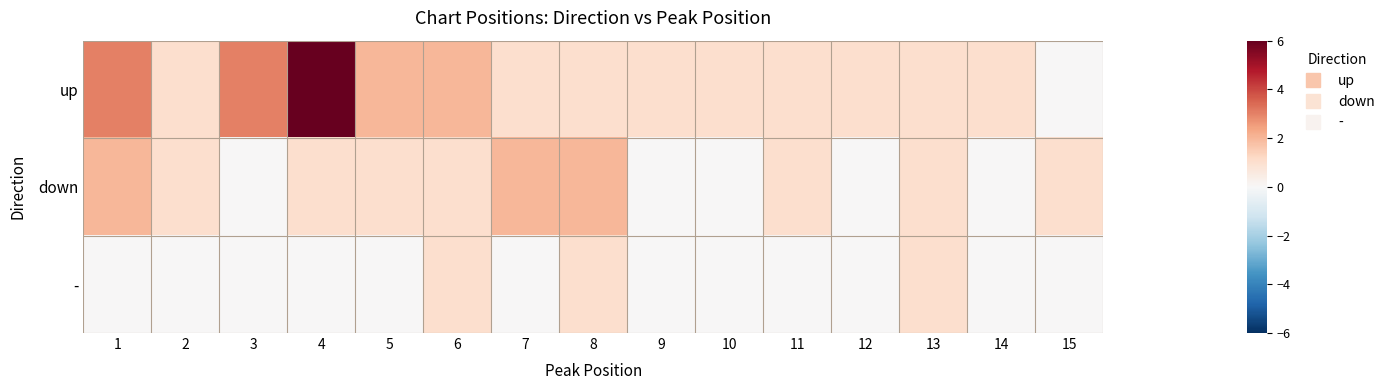

Reading right to left, list all the values displayed in this chart.

up: 15=0	14=1	13=1	12=1	11=1	10=1	9=1	8=1	7=1	6=2	5=2	4=6	3=3	2=1	1=3
down: 15=1	14=0	13=1	12=0	11=1	10=0	9=0	8=2	7=2	6=1	5=1	4=1	3=0	2=1	1=2
-: 15=0	14=0	13=1	12=0	11=0	10=0	9=0	8=1	7=0	6=1	5=0	4=0	3=0	2=0	1=0